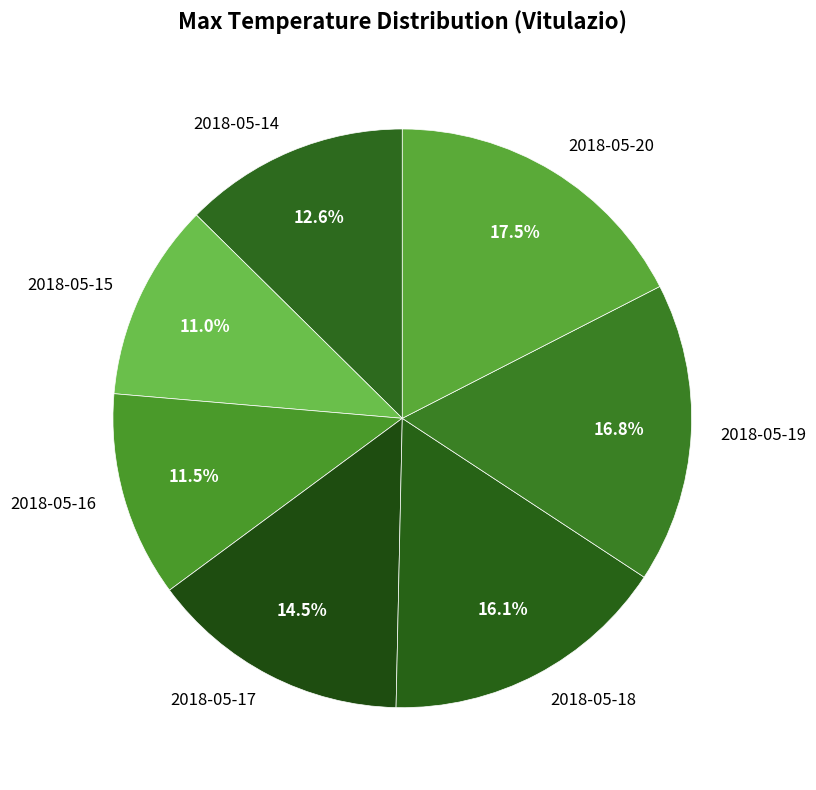

To the nearest percent, what portion does 2018-05-15 represent?

11%